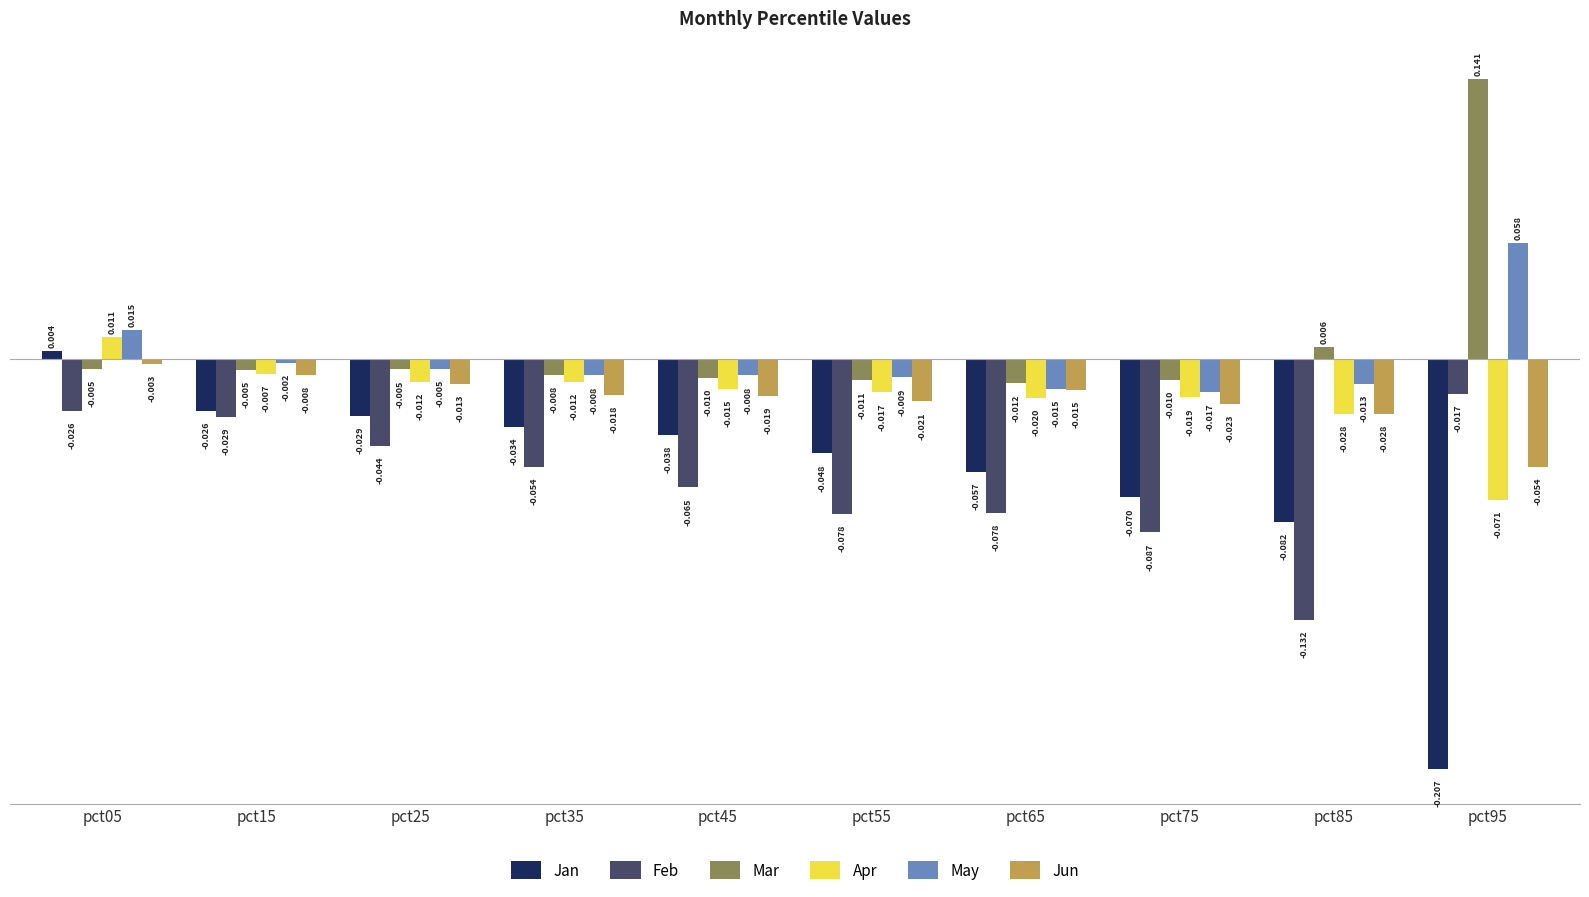

Which series has the largest range (max minus min)?

Jan